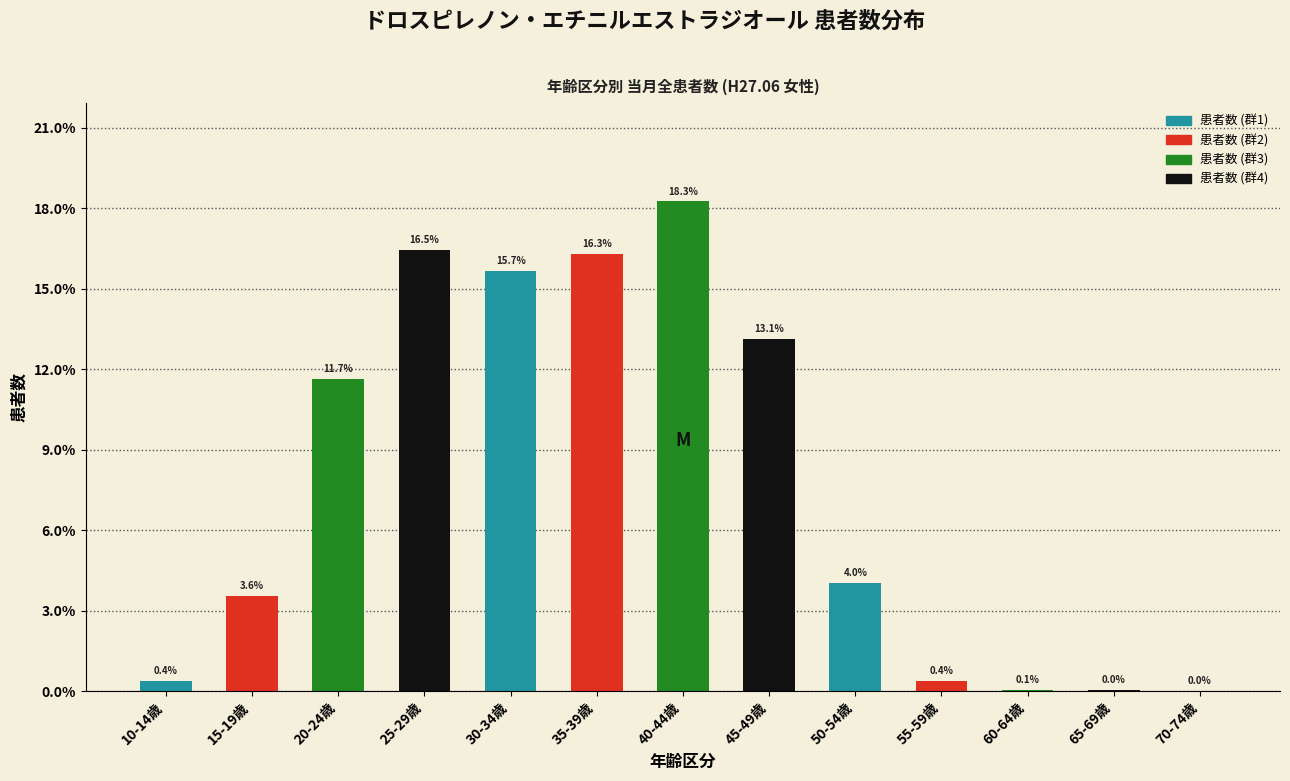

True or false: the data shows 0.1 at 60-64歳.

True